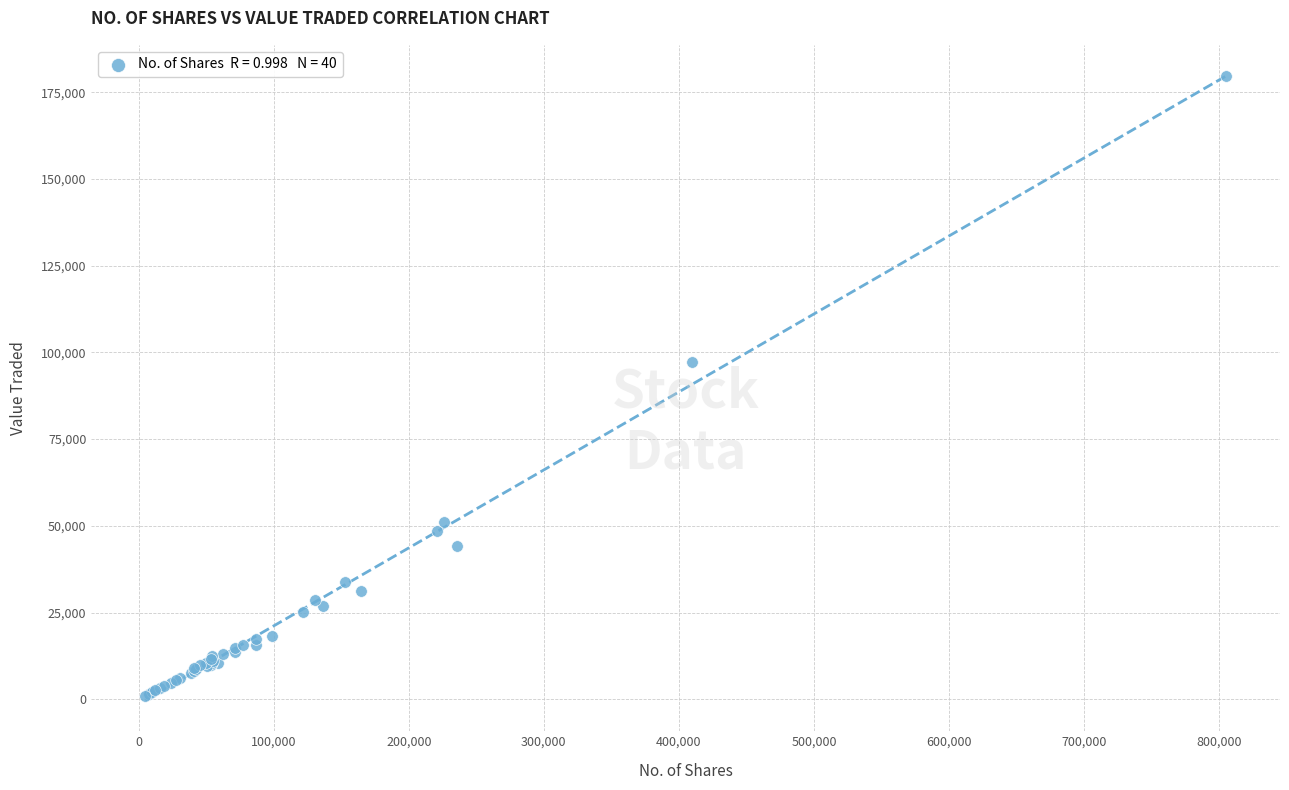

What Y value in the scatter plot is closest to 90348?

97331